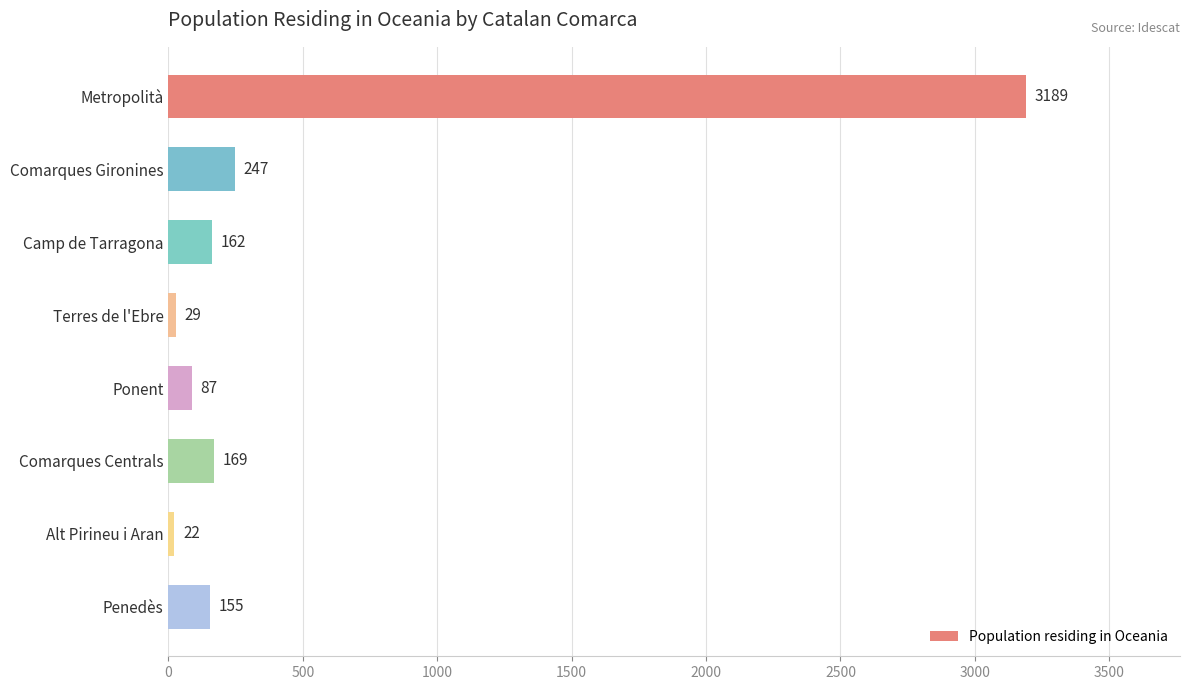

At which label is the value closest to 1605?

Comarques Gironines